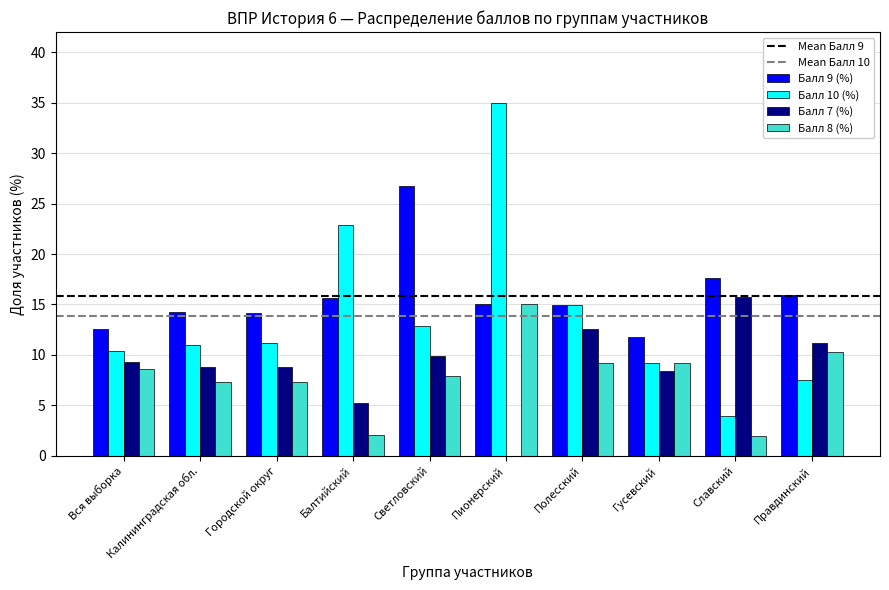

Are the bars grouped side by side (vs. stacked)?

Yes